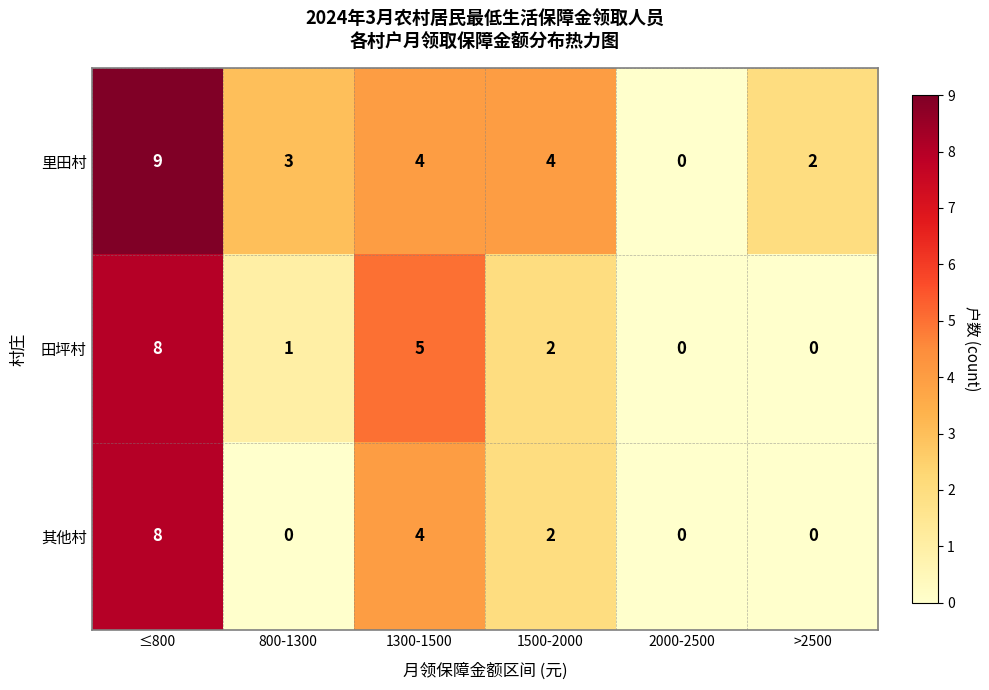

What is the total value across all series at 1500-2000?

8